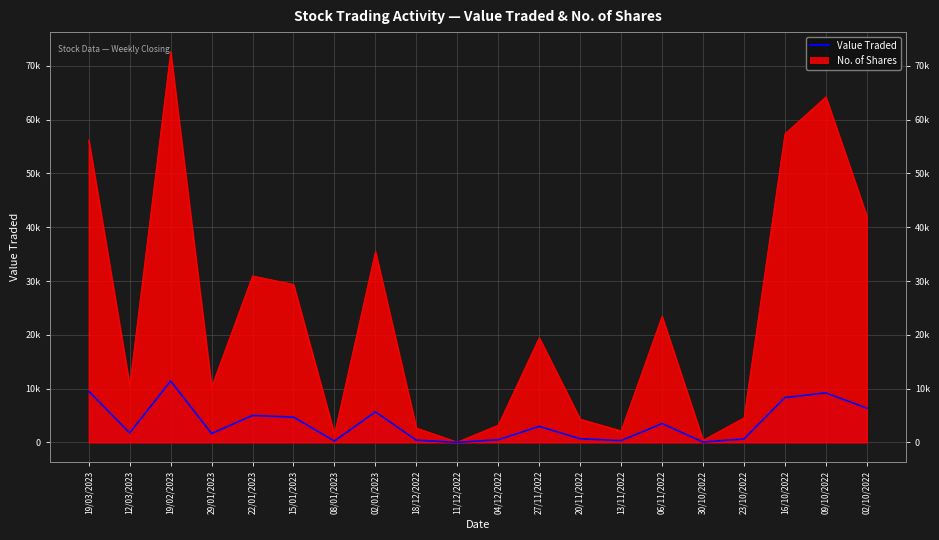

Read the value at 12/03/2023.

1772